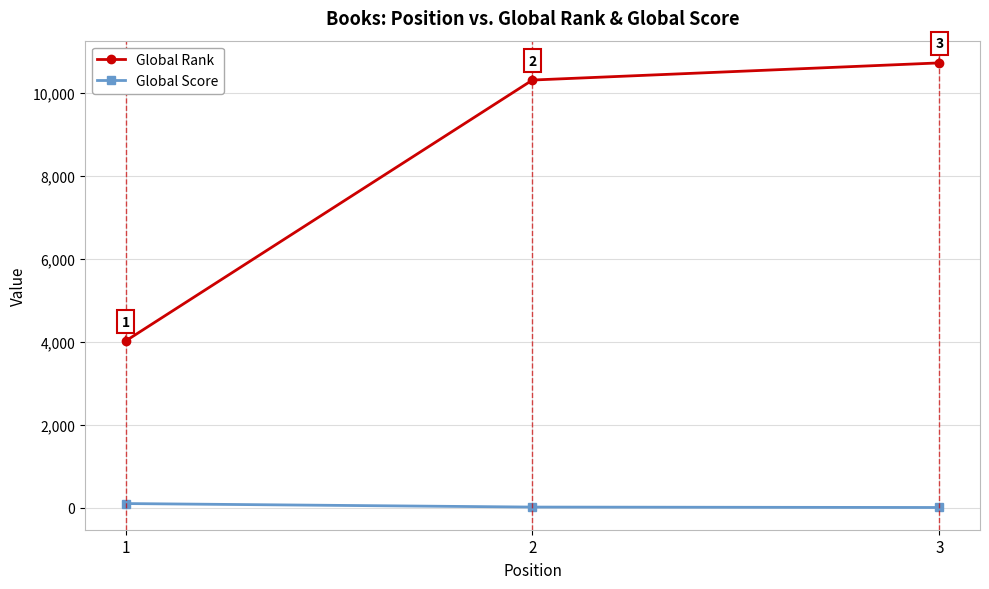

Rank the series by their average value, from highest to lowest.

Global Rank, Global Score